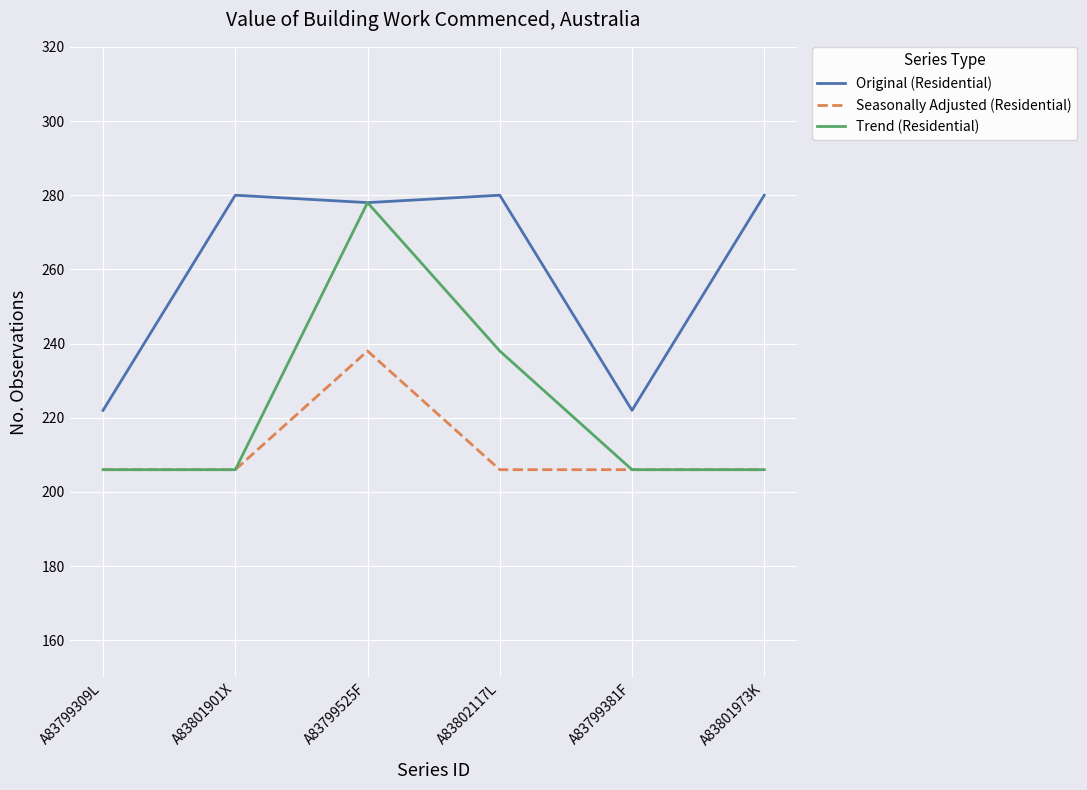

Count the number of categories in the chart.

6